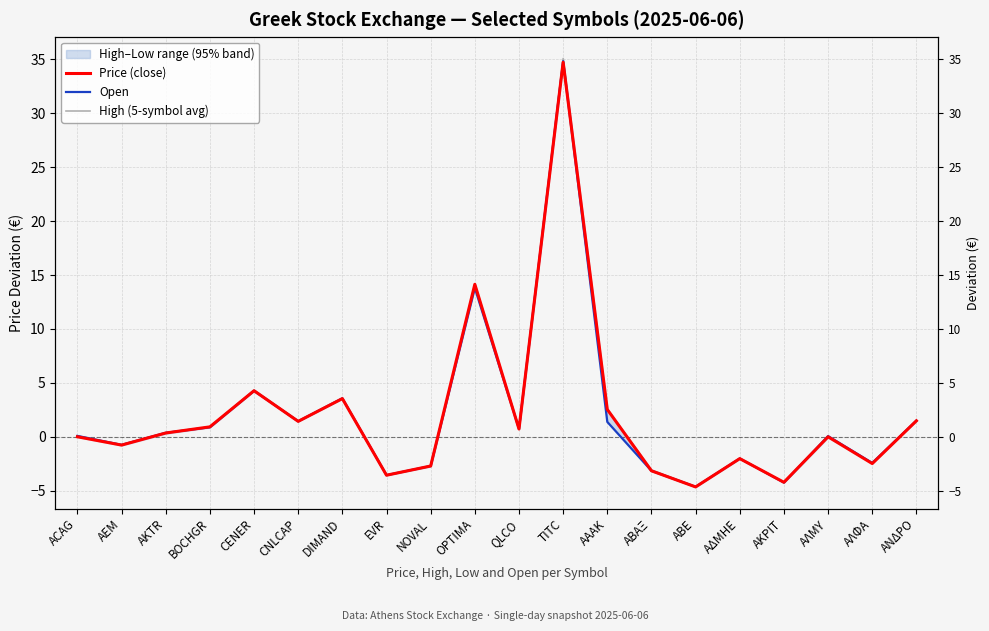

At which category is the sum across all series the highest?

TITC